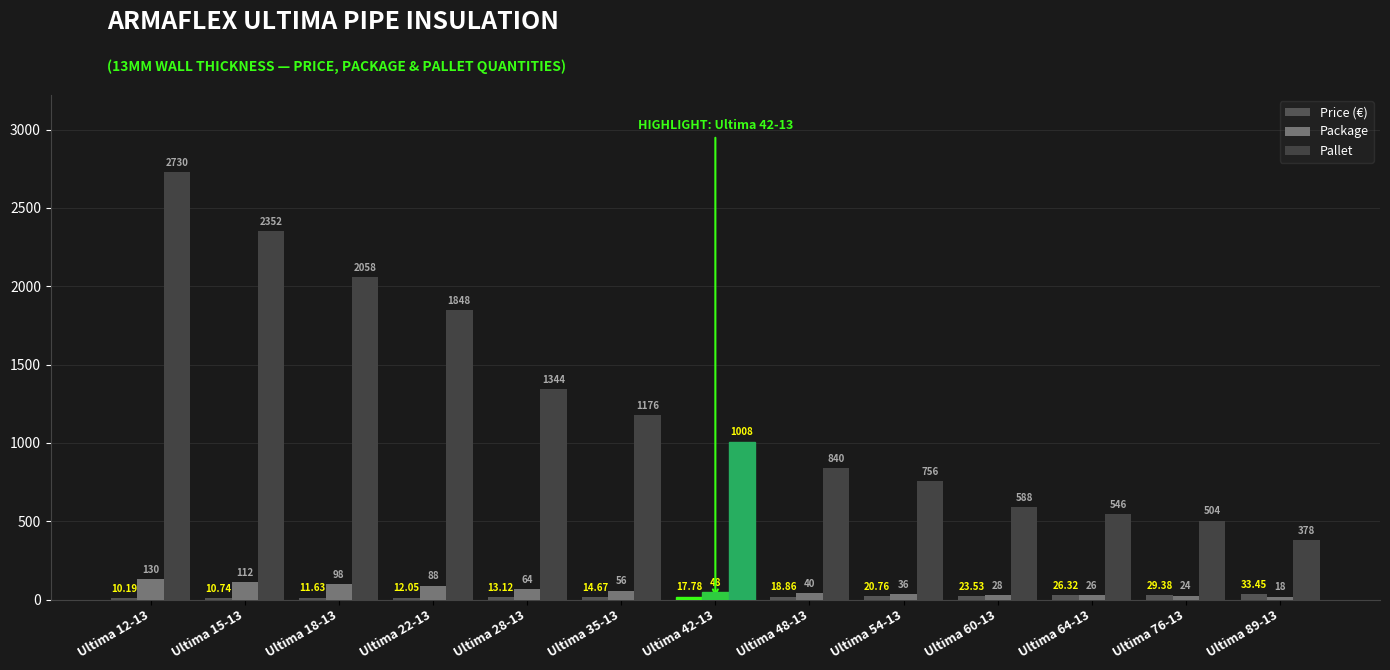

How many bars are there in total?

39